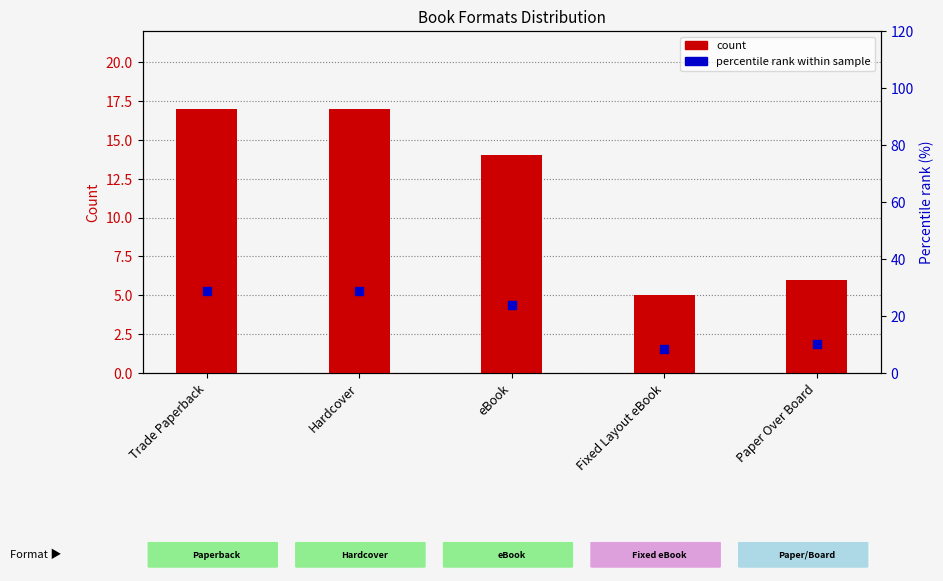

Which series has the largest total across all categories?

percentile rank